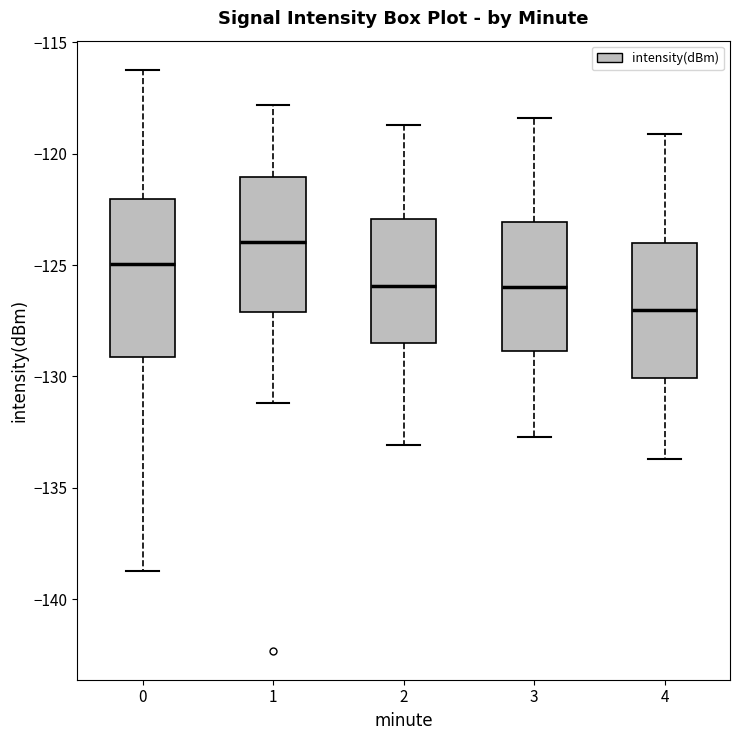

Reading left to right, read every box against the y-axis: the position of its median line, the range the box covers, and the ends of its whiskers. The values are not printed on the chart, so give them approximately, as read against the axis.

0: median -125.0, box -129.0 to -122.0, whiskers -138.5 to -116.0
1: median -124.0, box -127.0 to -121.0, whiskers -131.0 to -118.0
2: median -126.0, box -128.5 to -123.0, whiskers -133.0 to -118.5
3: median -126.0, box -129.0 to -123.0, whiskers -132.5 to -118.5
4: median -127.0, box -130.0 to -124.0, whiskers -133.5 to -119.0